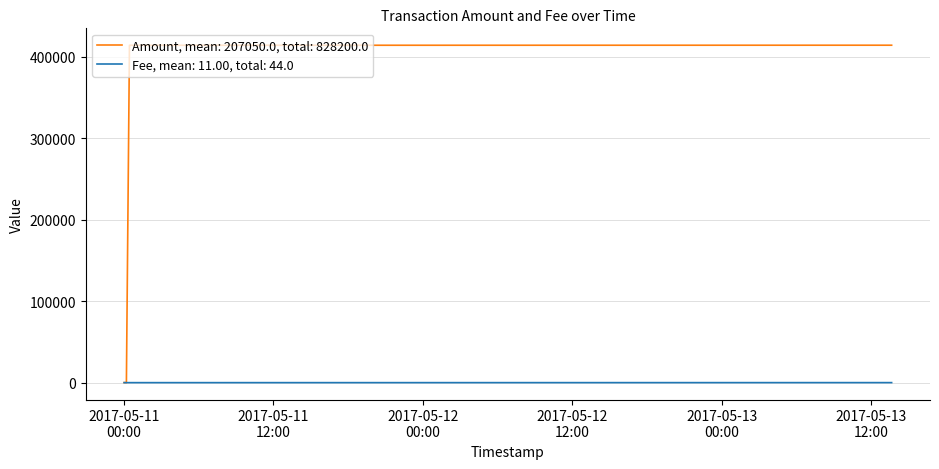

Rank the series by their average value, from lowest to highest.

Fee, mean: 11.00, total: 44.0, Amount, mean: 207050.0, total: 828200.0